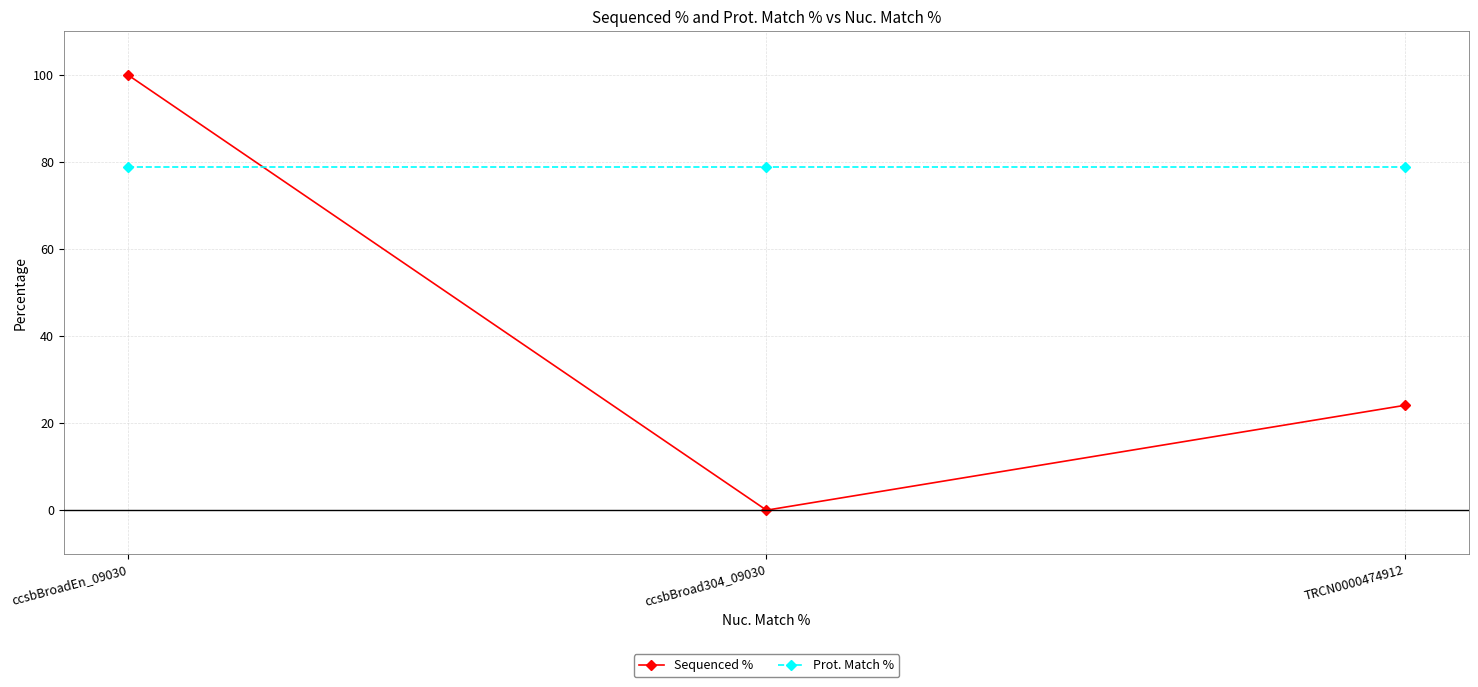

Rank the series at TRCN0000474912 from highest to lowest value.

Prot. Match %, Sequenced %